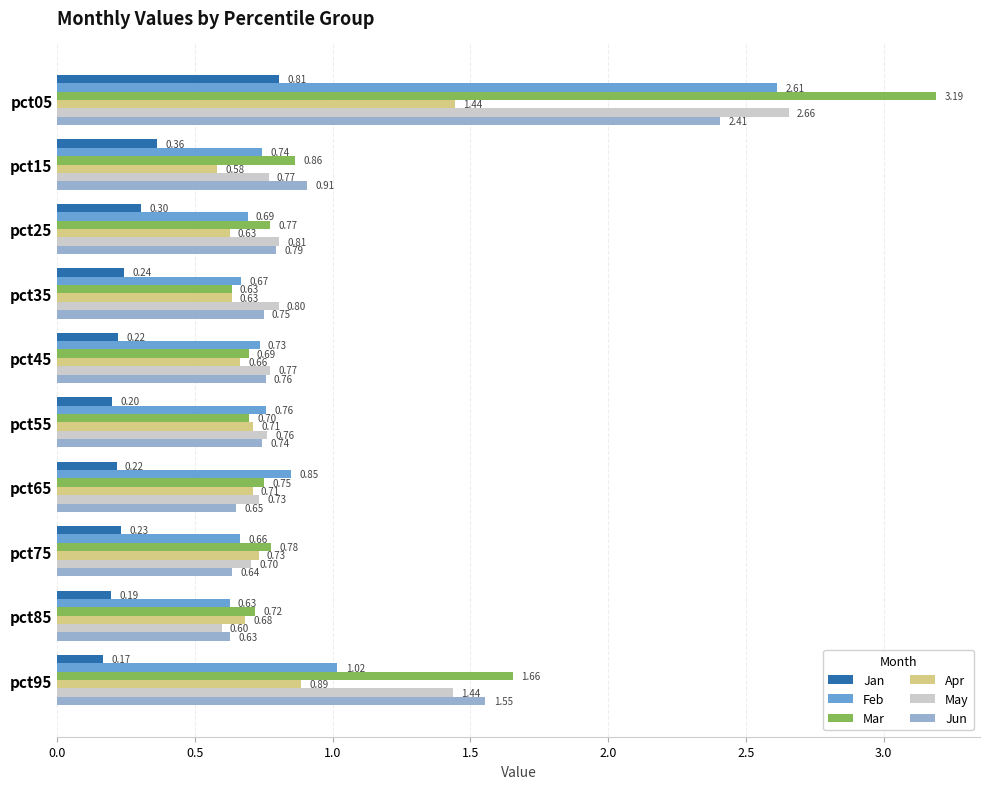

Which series changed the most between pct65 and pct75?

Feb